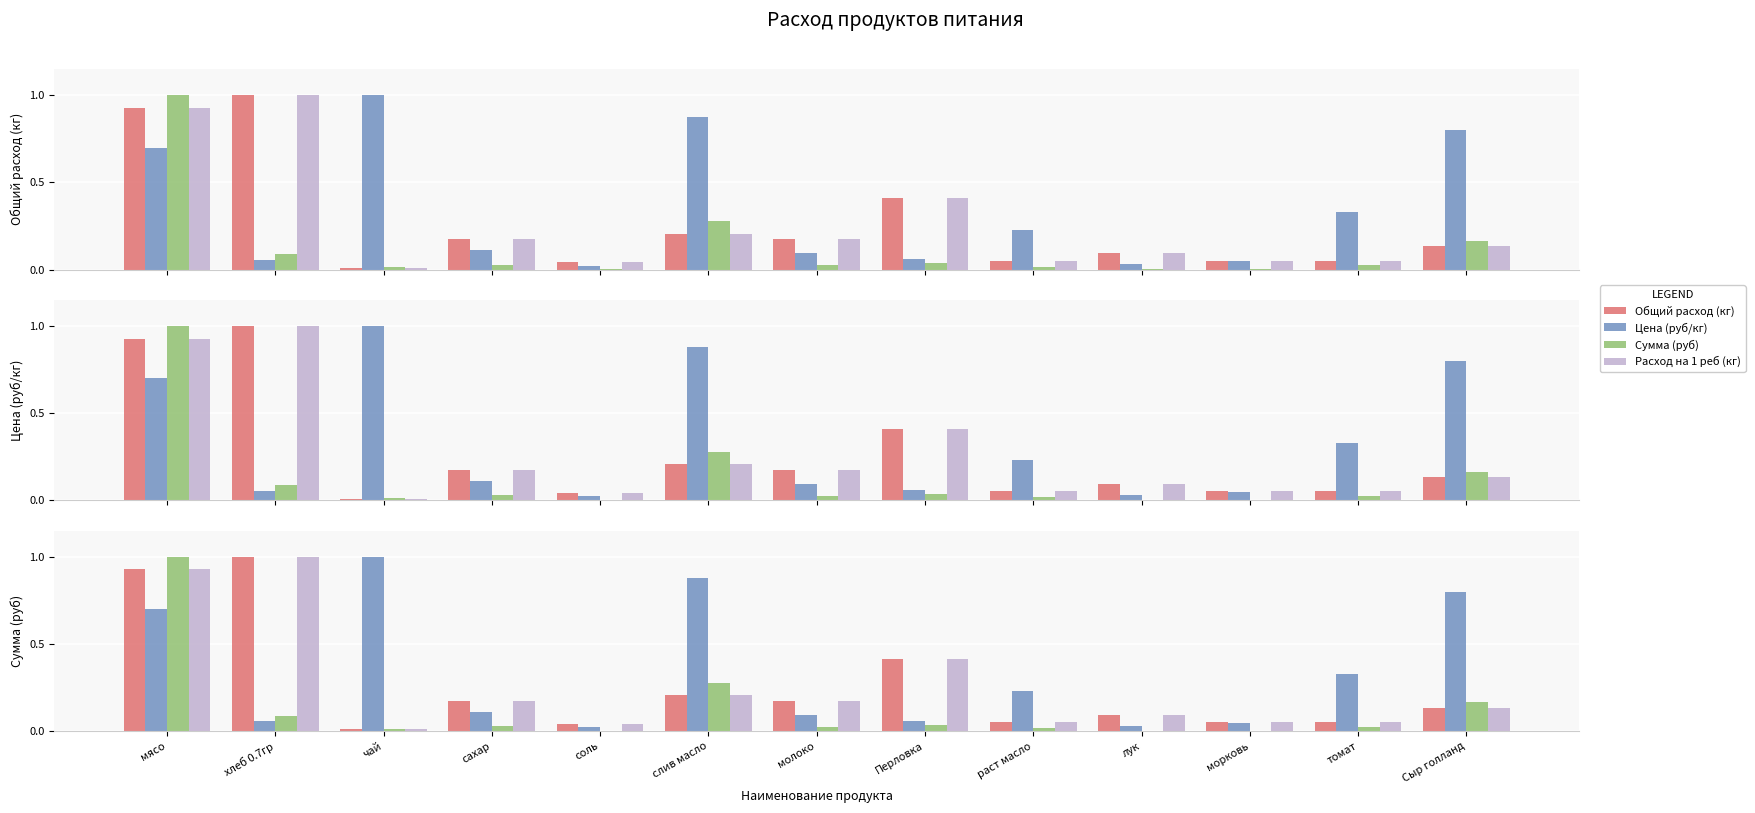

The Сумма (руб) series shows 0.0 at раст масло. True or false?

False